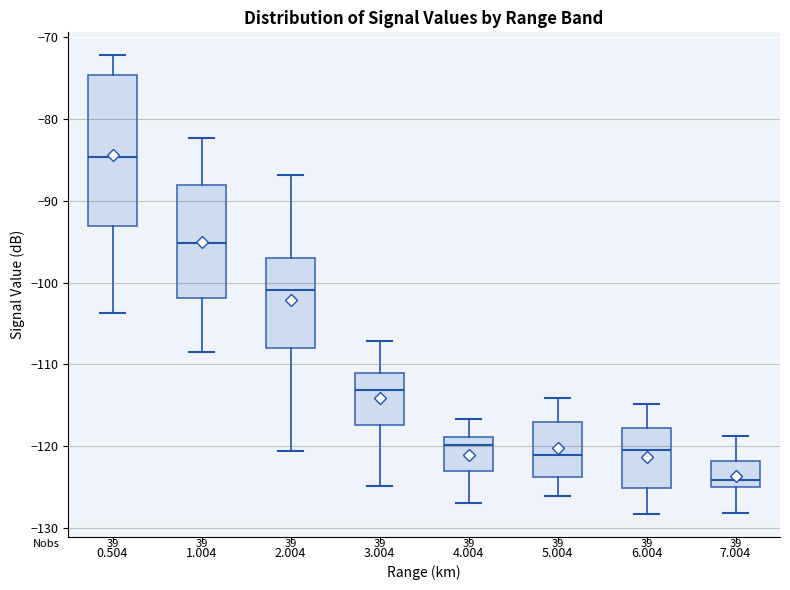

Which box has the lowest median line?

7.004